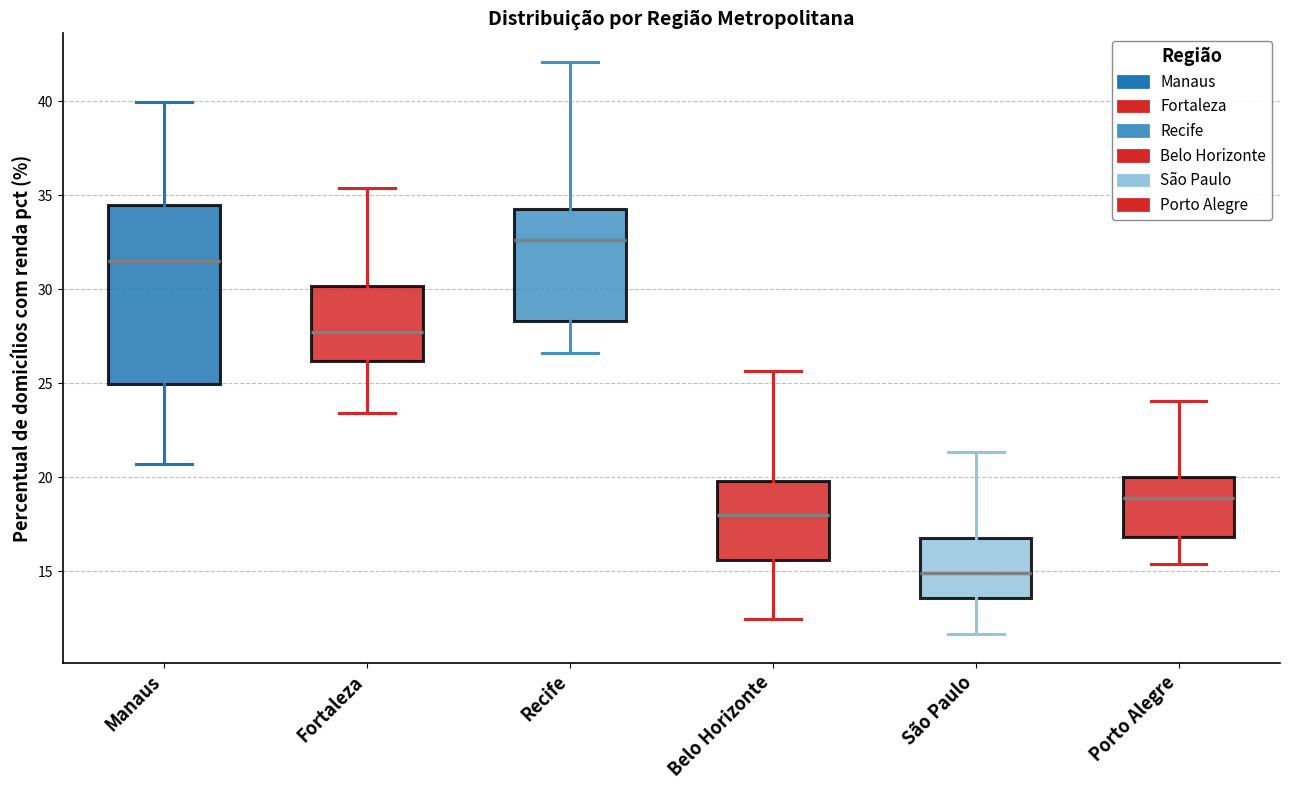

Reading left to right, transcribe this box plot: for each box, give where its median line is, the range the box spans, and where its two whiskers end, as read against the y-axis. The values are not printed on the chart, so give them approximately, as read against the axis.

Manaus: median 31.5, box 25.0 to 34.5, whiskers 20.5 to 40.0
Fortaleza: median 27.5, box 26.0 to 30.0, whiskers 23.5 to 35.5
Recife: median 32.5, box 28.5 to 34.5, whiskers 26.5 to 42.0
Belo Horizonte: median 18.0, box 15.5 to 20.0, whiskers 12.5 to 25.5
São Paulo: median 15.0, box 13.5 to 17.0, whiskers 11.5 to 21.5
Porto Alegre: median 19.0, box 17.0 to 20.0, whiskers 15.5 to 24.0